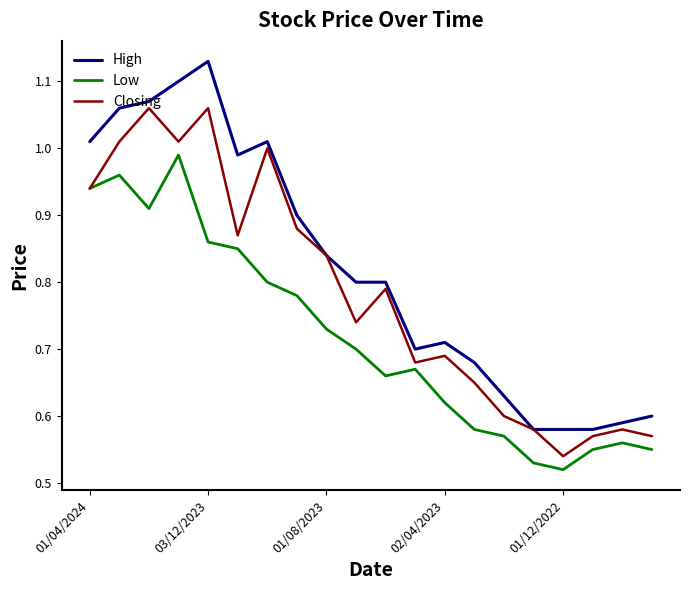

Which series has the widest spread of values?

High